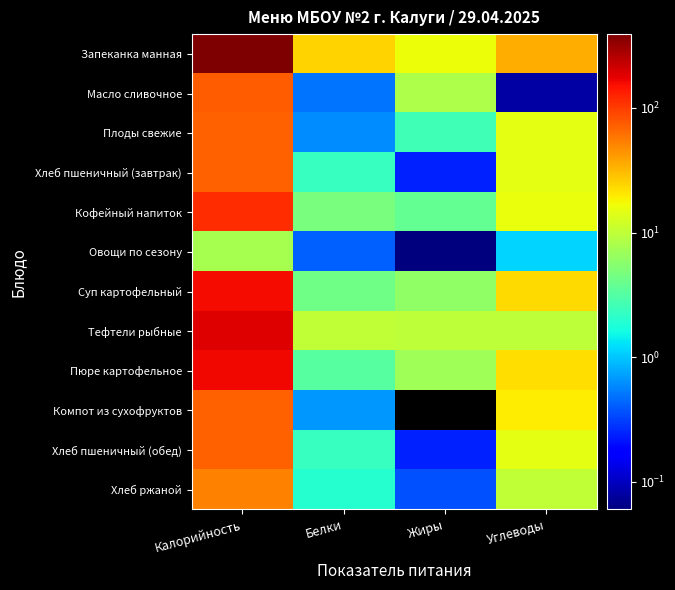

Which series has the largest total across all categories?

Запеканка манная